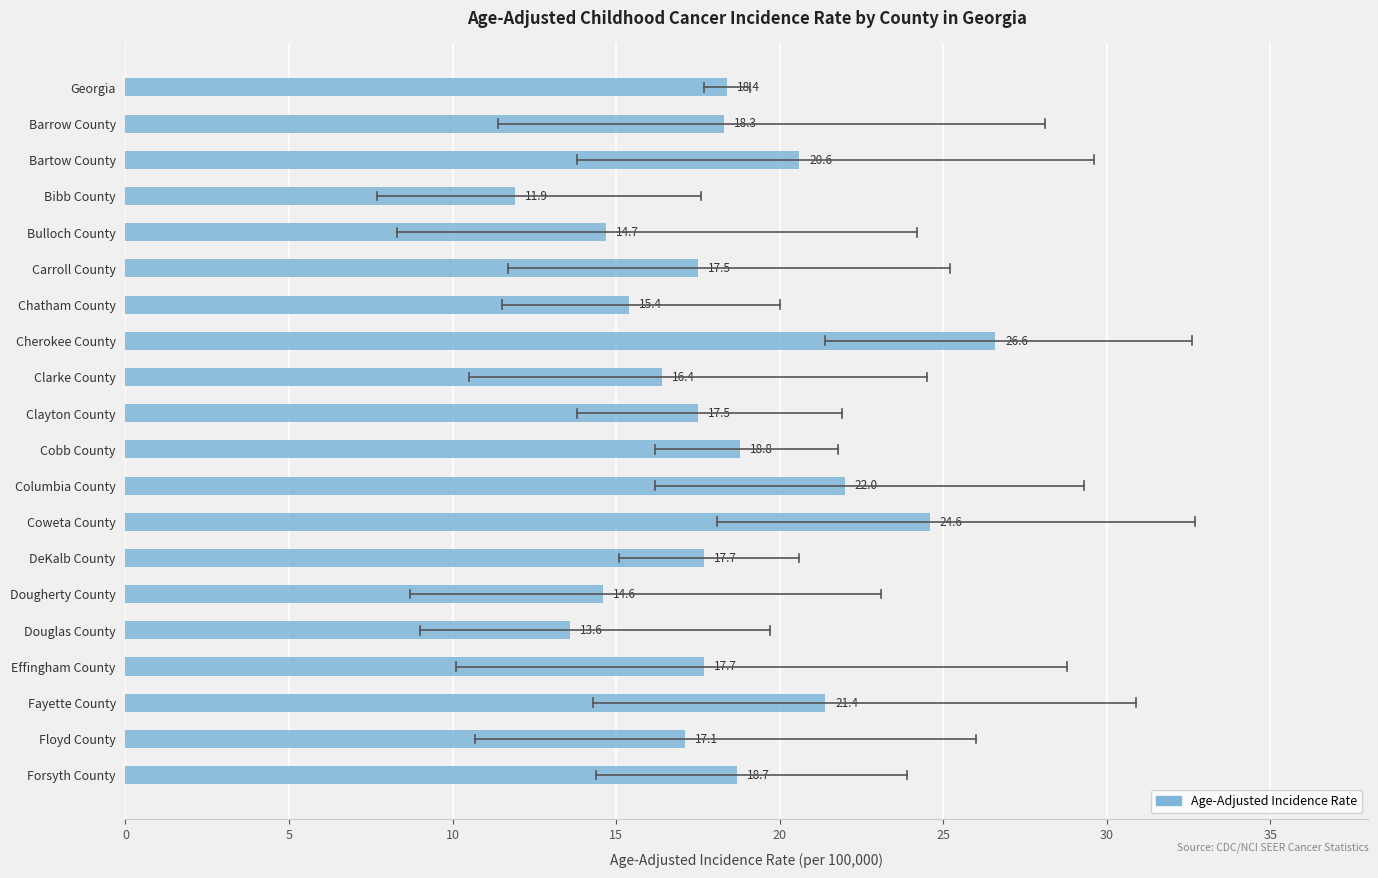

Between Columbia County and DeKalb County, which is larger?

Columbia County